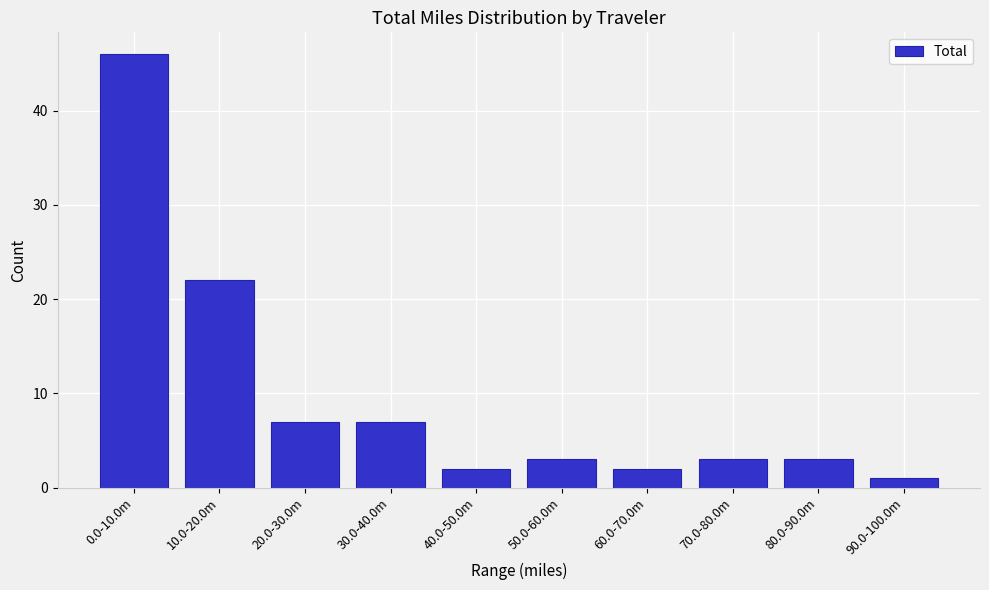

Reading left to right, extract all data points from this chart.

0.0-10.0m=46	10.0-20.0m=22	20.0-30.0m=7	30.0-40.0m=7	40.0-50.0m=2	50.0-60.0m=3	60.0-70.0m=2	70.0-80.0m=3	80.0-90.0m=3	90.0-100.0m=1